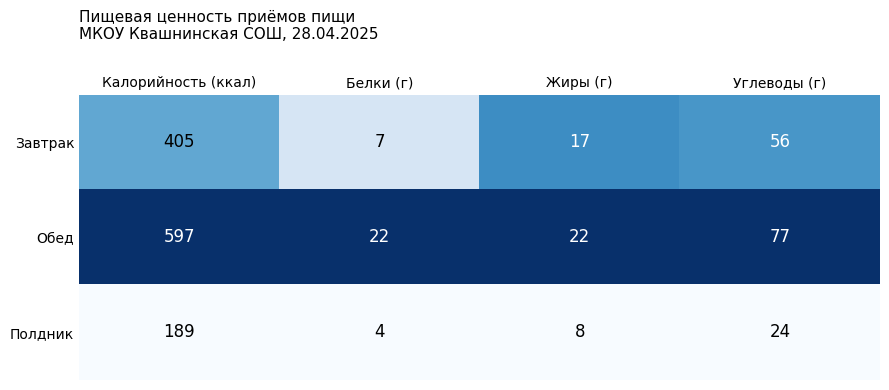

Is it true that Обед equals 400 at Калорийность (ккал)?

False